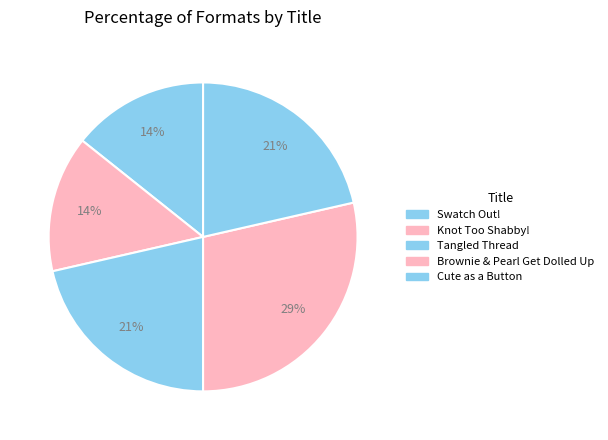

How many slices are in this pie chart?

5